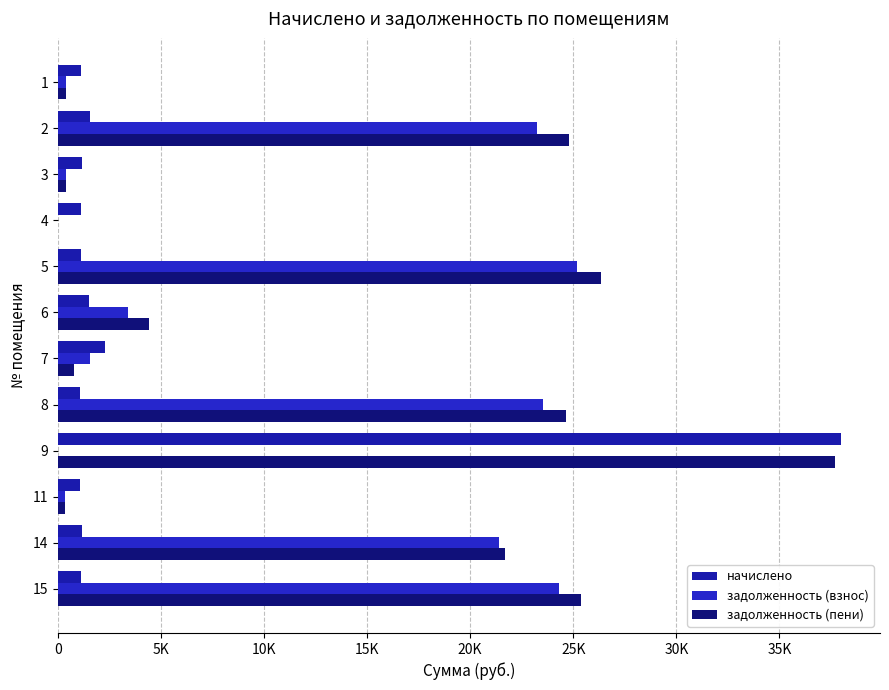

How many data points in начислено are above 1169?

6